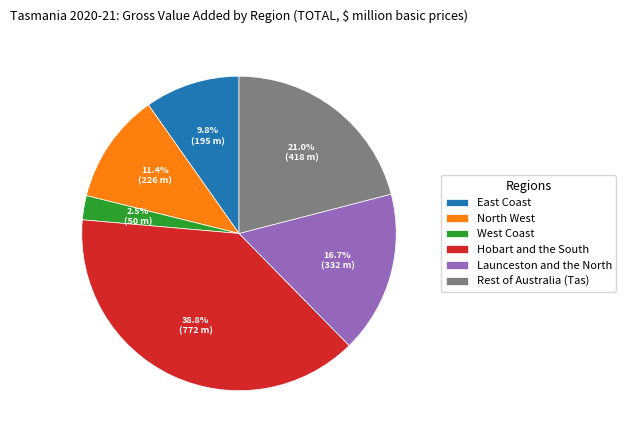

To the nearest percent, what is the combined percentage of North West and East Coast?

21%